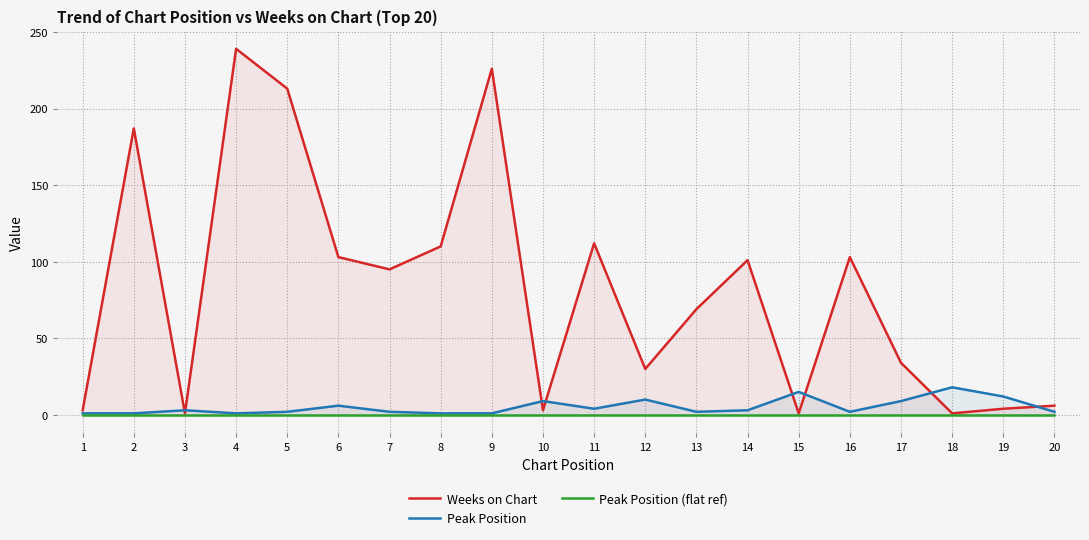

The value of Peak Position at 10 is 9. True or false?

True